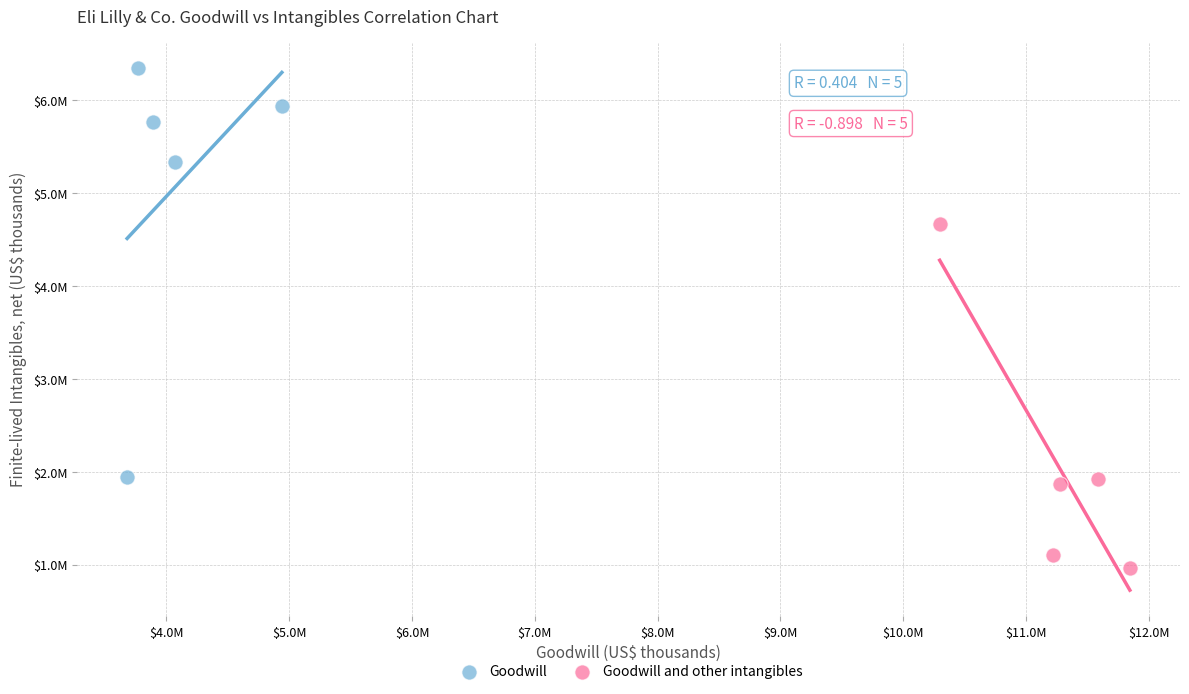

What are all the series names shown in the legend?

Goodwill, Goodwill and other intangibles